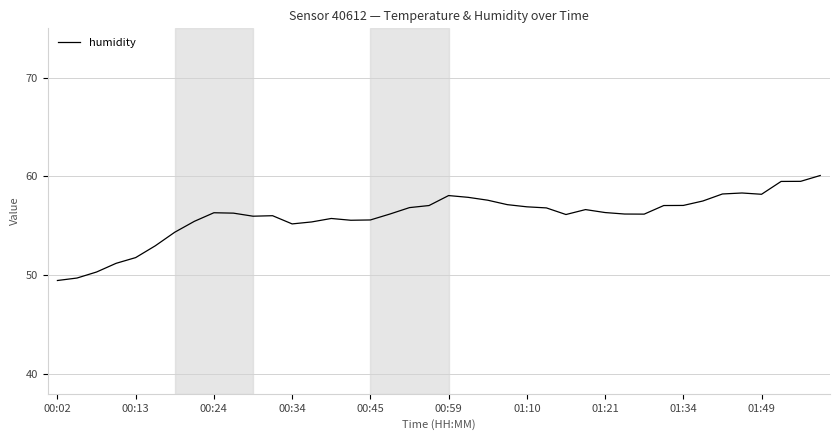

What is the difference between the maximum and minimum values?

10.6